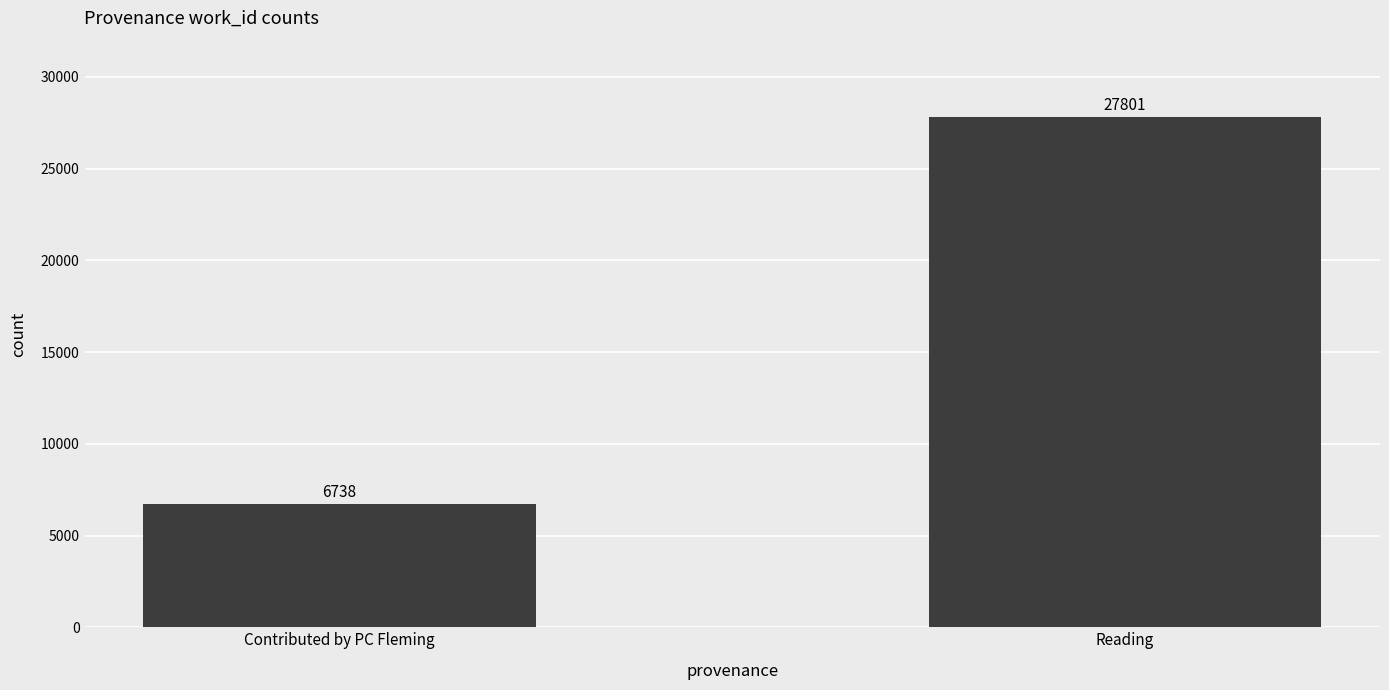

How many data points does each series have?

2